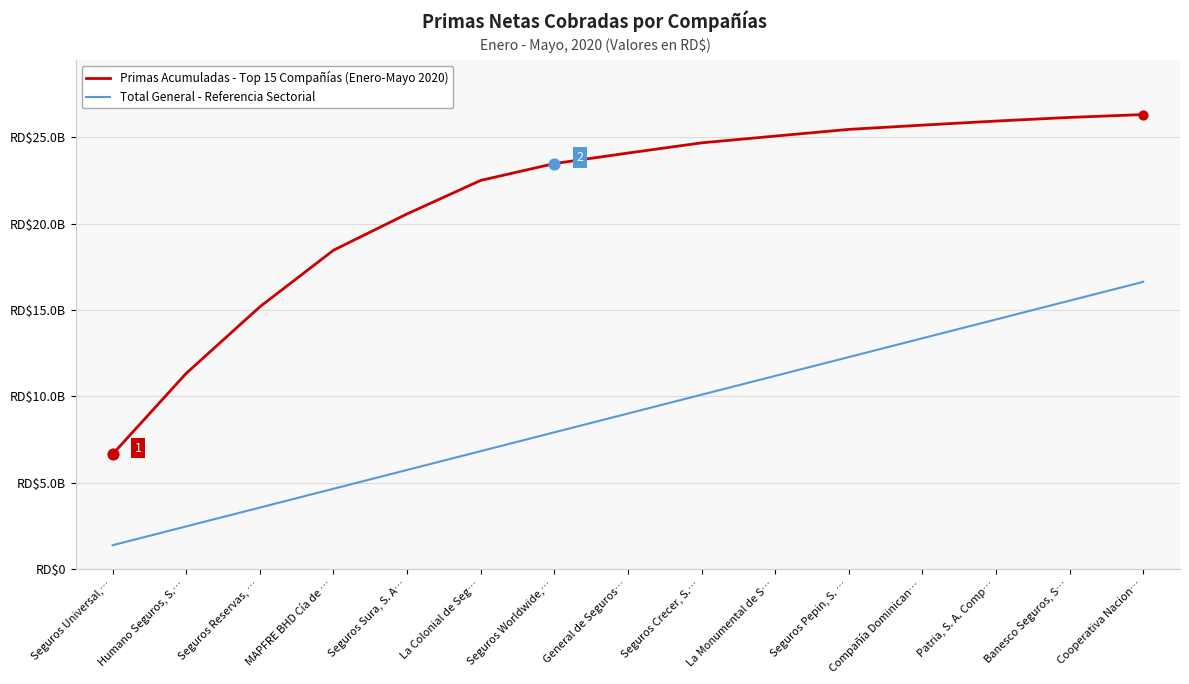

At which category is the sum across all series the highest?

Cooperativa Nacion…